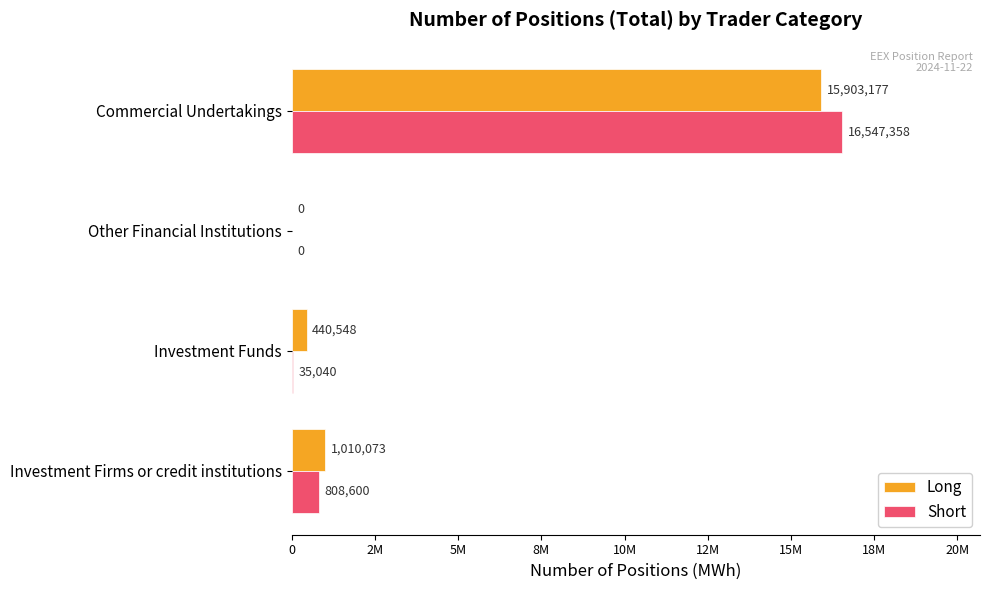

What are all the series names shown in the legend?

Long, Short